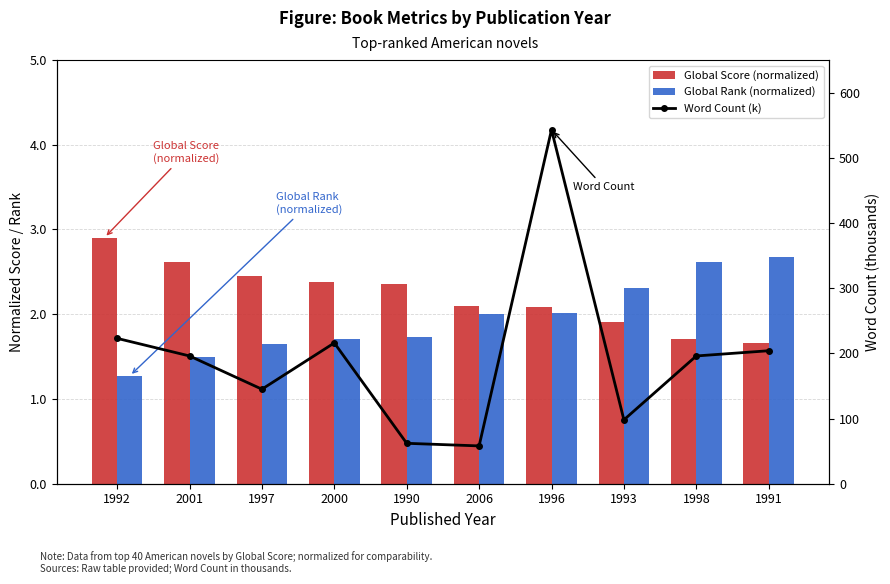

Reading right to left, transcribe all the data shown in this chart.

Global Score (normalized): 1.7	1.7	1.9	2.1	2.1	2.4	2.4	2.4	2.6	2.9
Global Rank (normalized): 2.7	2.6	2.3	2.0	2.0	1.7	1.7	1.7	1.5	1.3
Word Count (k): 204.0	196.0	98.0	543.0	58.0	62.0	216.0	145.0	196.0	223.0